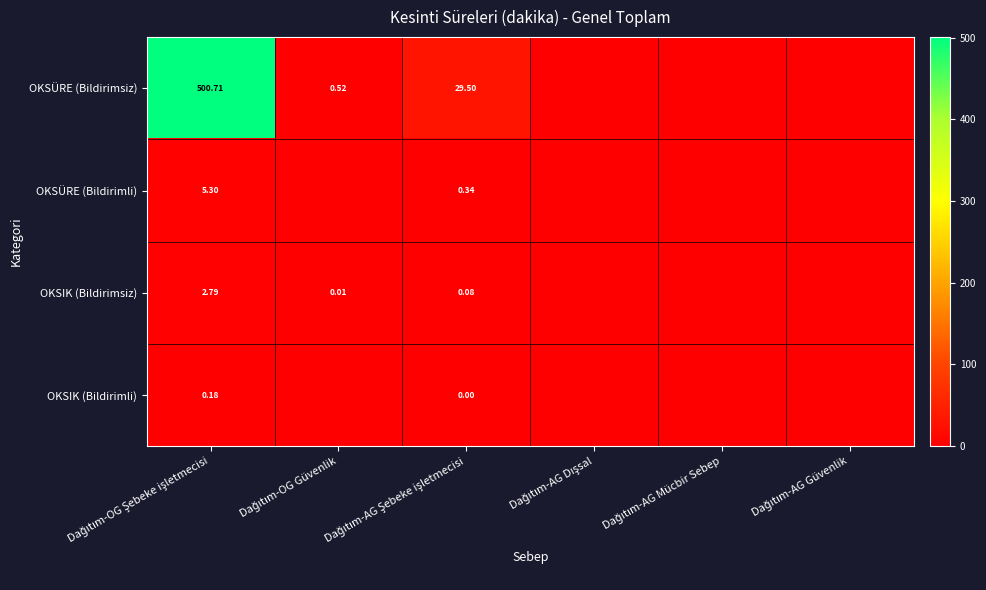

At which label does OKSIK (Bildirimsiz) reach its minimum?

Dağıtım-AG Dışsal